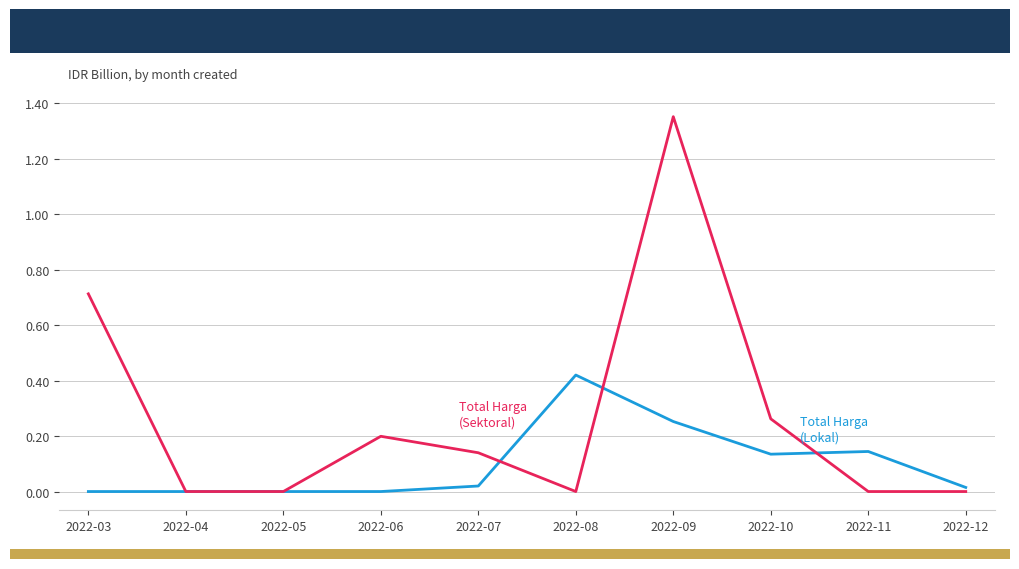

What is the spread (max minus min) of values at 2022-03?

0.7